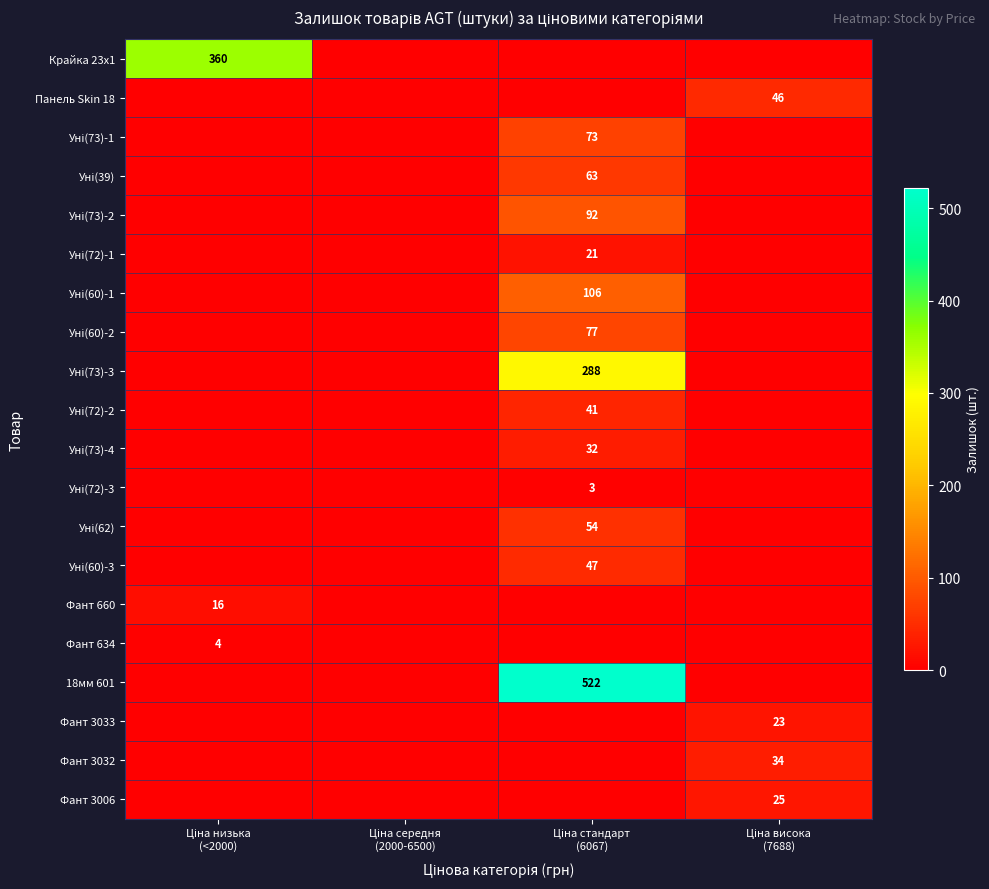

Between Ціна висока
(7688) and Ціна низька
(<2000), which is larger?

Ціна низька
(<2000)